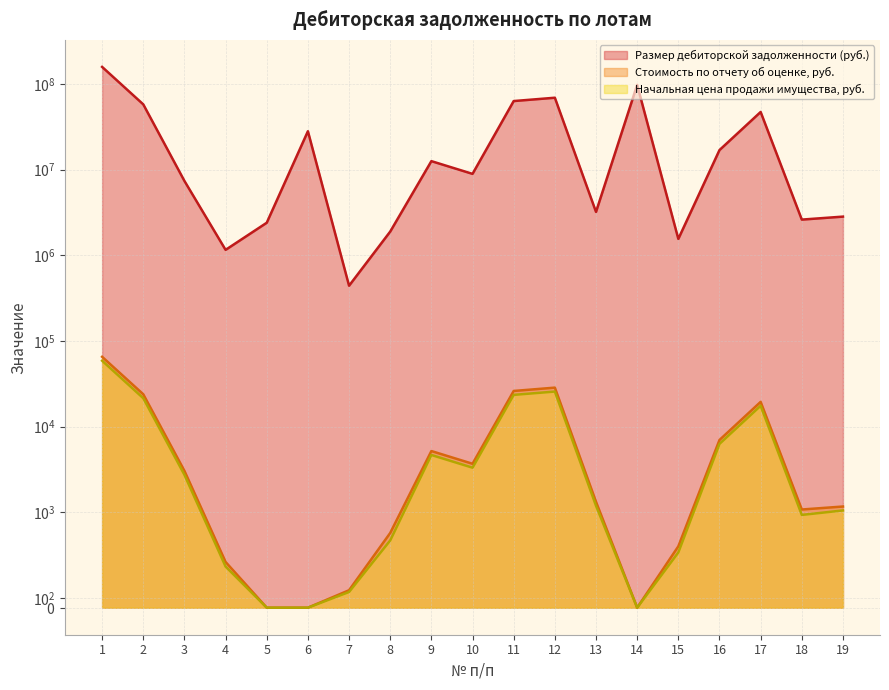

Where is the first local minimum for Начальная цена продажи имущества, руб.?

10